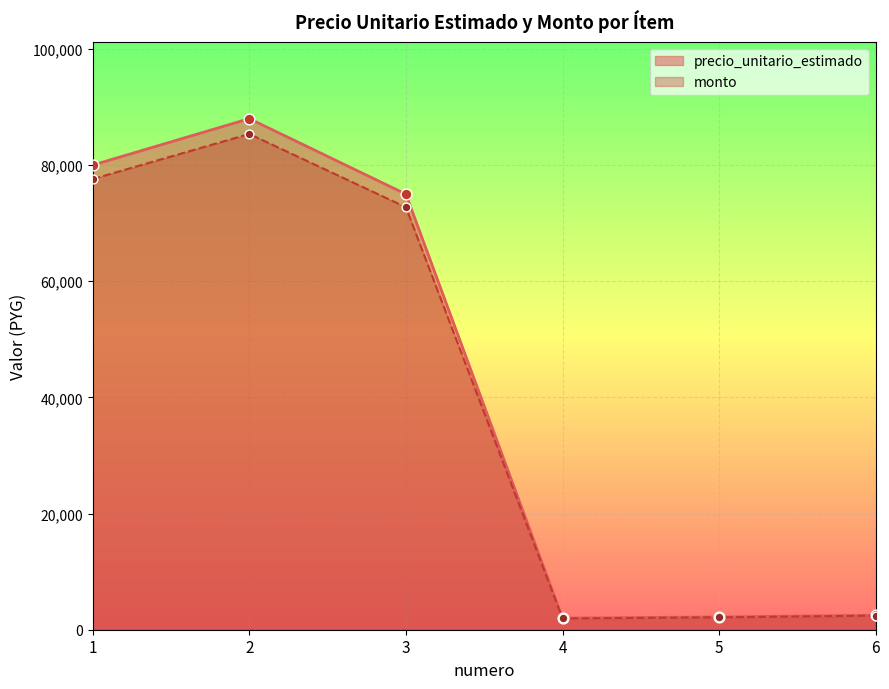

What is the total value across all series at 3?

147750